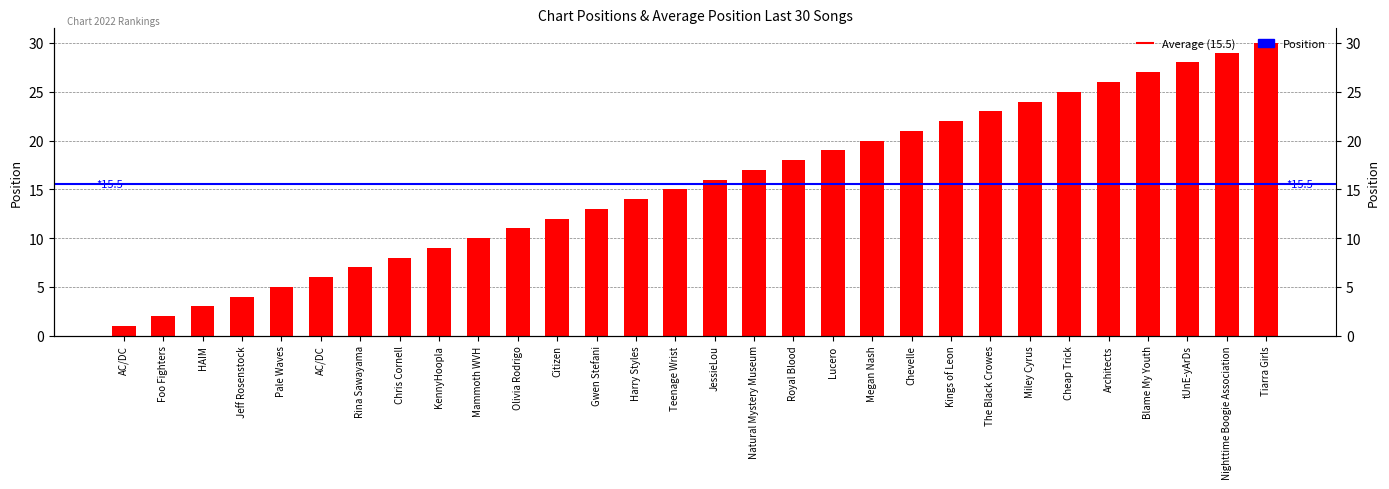

At which label is the value closest to 15?

Teenage Wrist